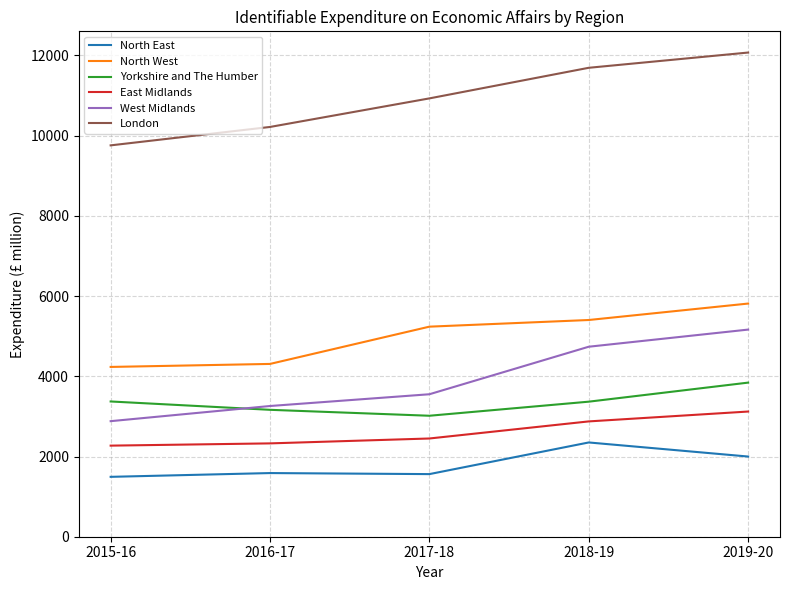

How many values in the West Midlands series are below 3552?

2